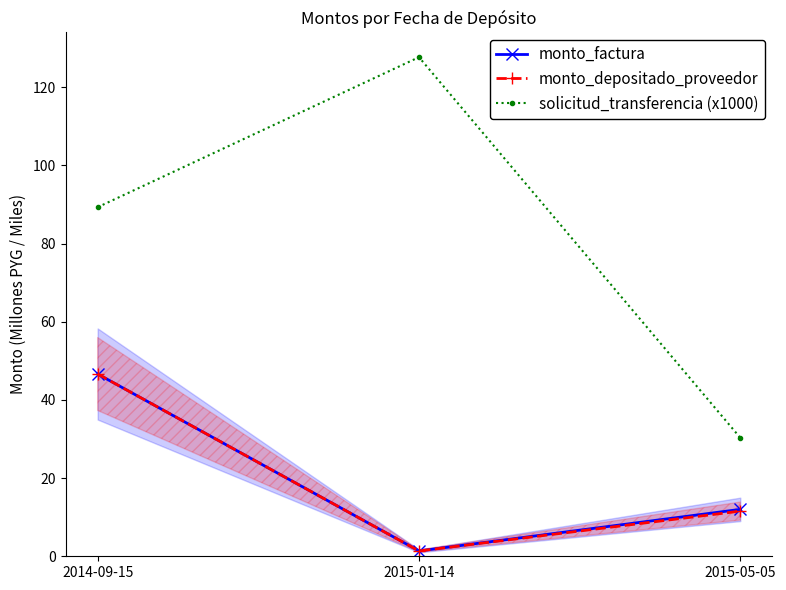

What is the difference between the maximum and minimum values in the monto_factura series?

45.3